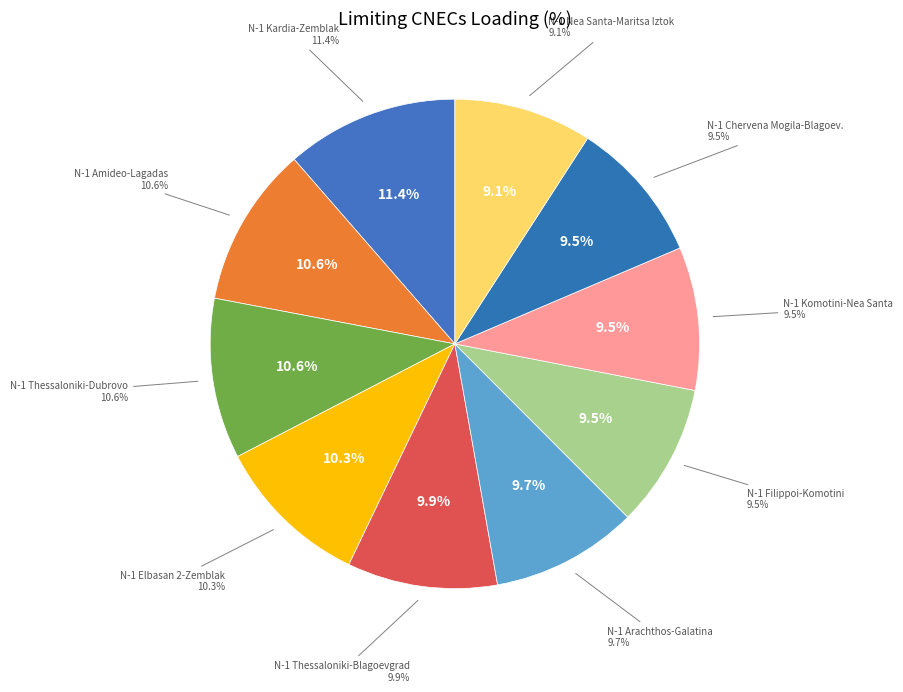

Is there any slice that represents more than half of the pie?

No